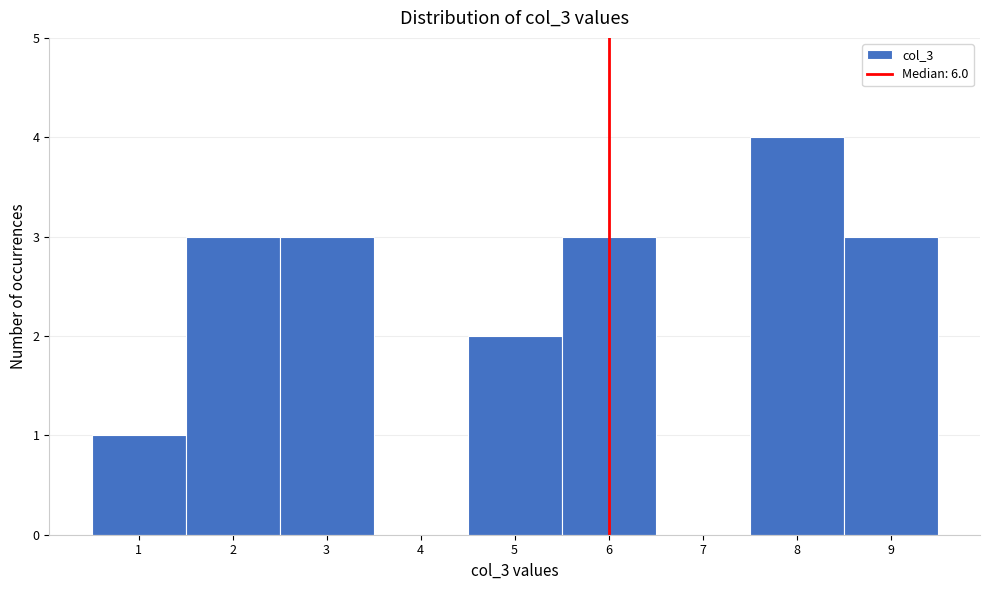

Reading left to right, transcribe this chart: for each bar, give the range it covers on the x-axis and its height. The values are not printed on the chart, so give them approximately, as read against the axis.

0.5 to 1.5: 1
1.5 to 2.5: 3
2.5 to 3.5: 3
3.5 to 4.5: 0
4.5 to 5.5: 2
5.5 to 6.5: 3
6.5 to 7.5: 0
7.5 to 8.5: 4
8.5 to 9.5: 3